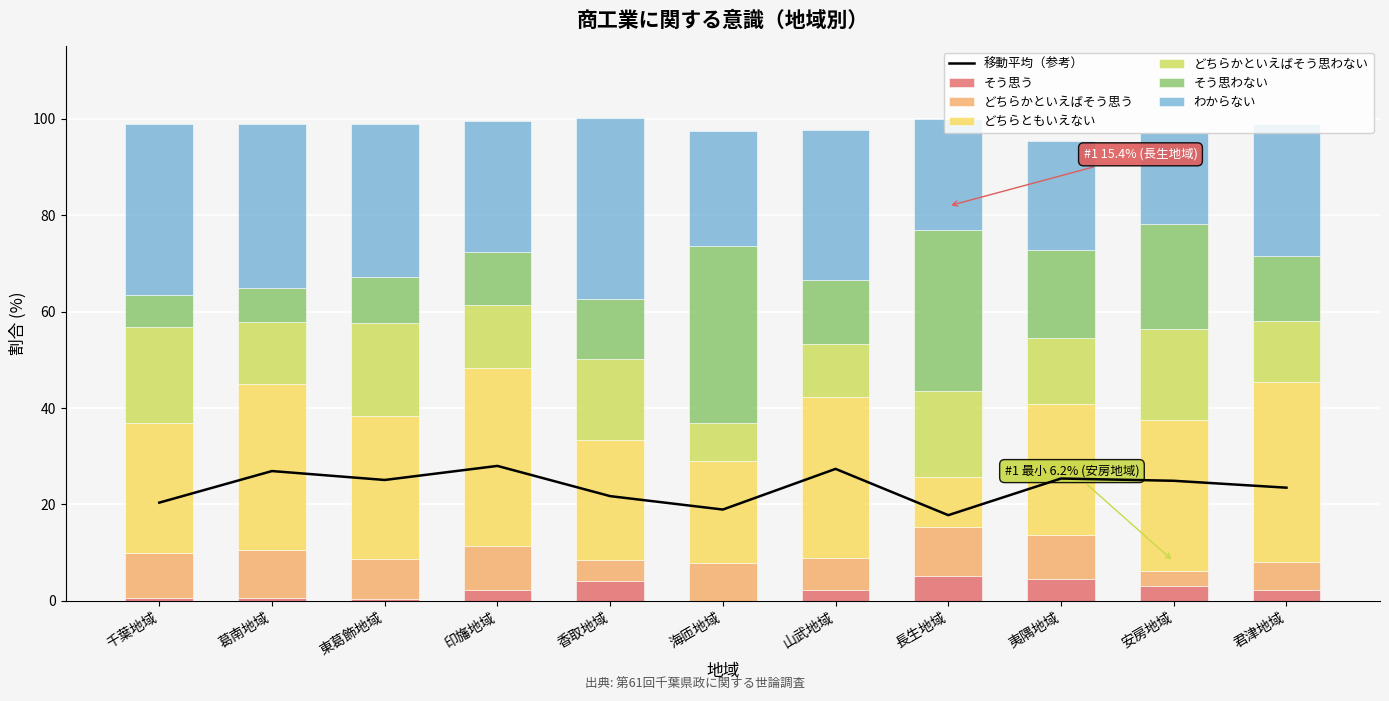

Are the bars horizontal?

No